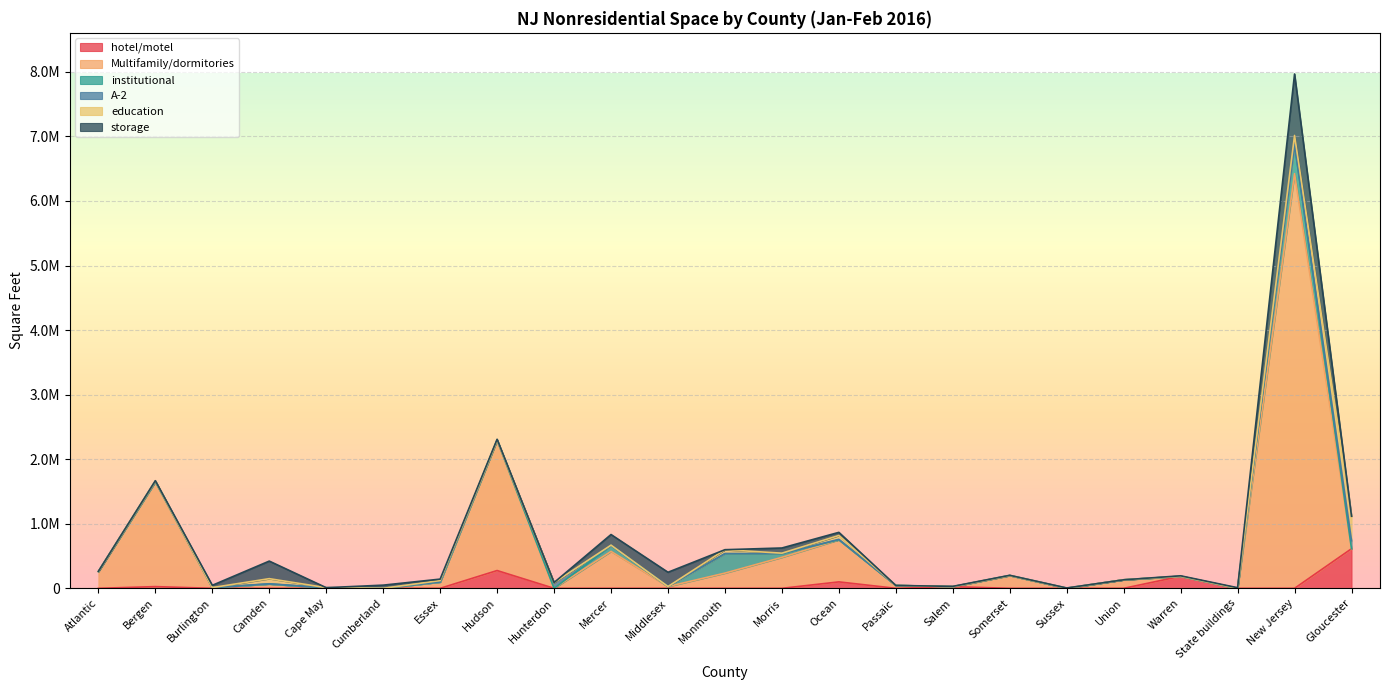

What is the difference between the institutional values at Monmouth and Union?

299845